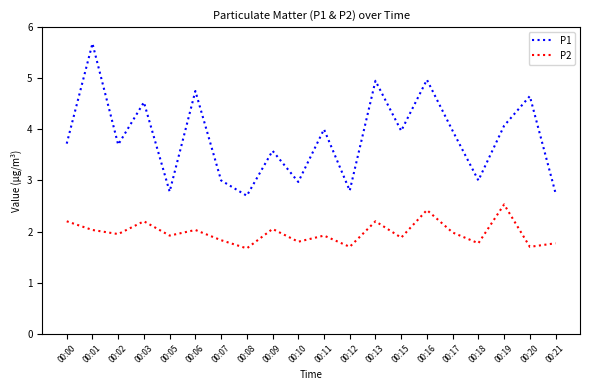

Rank the series at 00:01 from lowest to highest value.

P2, P1